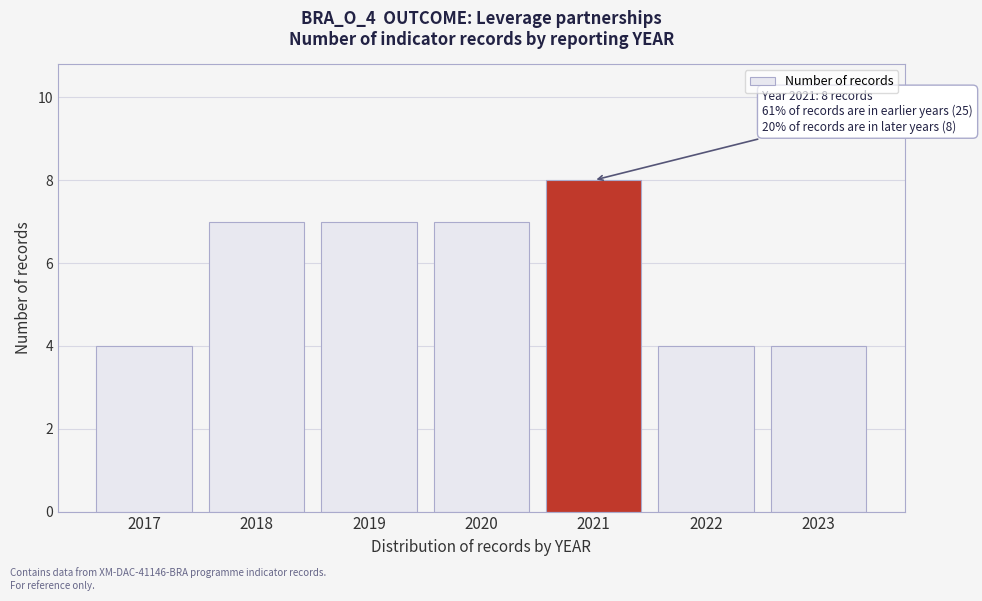

Reading left to right, extract all data points from this chart.

4	7	7	7	8	4	4